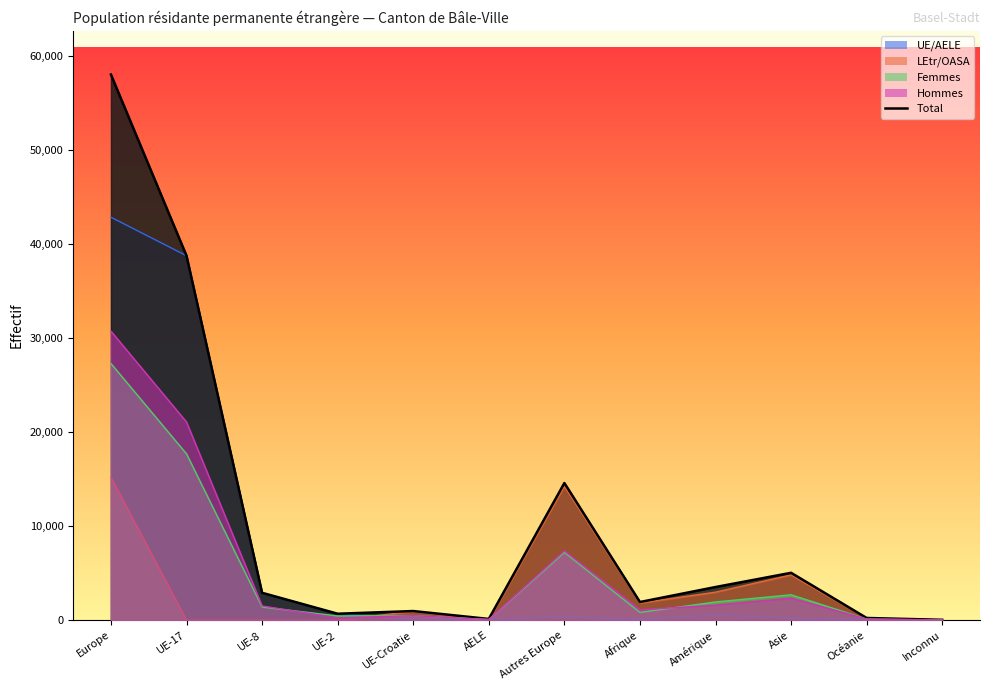

Where does the data first go above 2909?

Europe